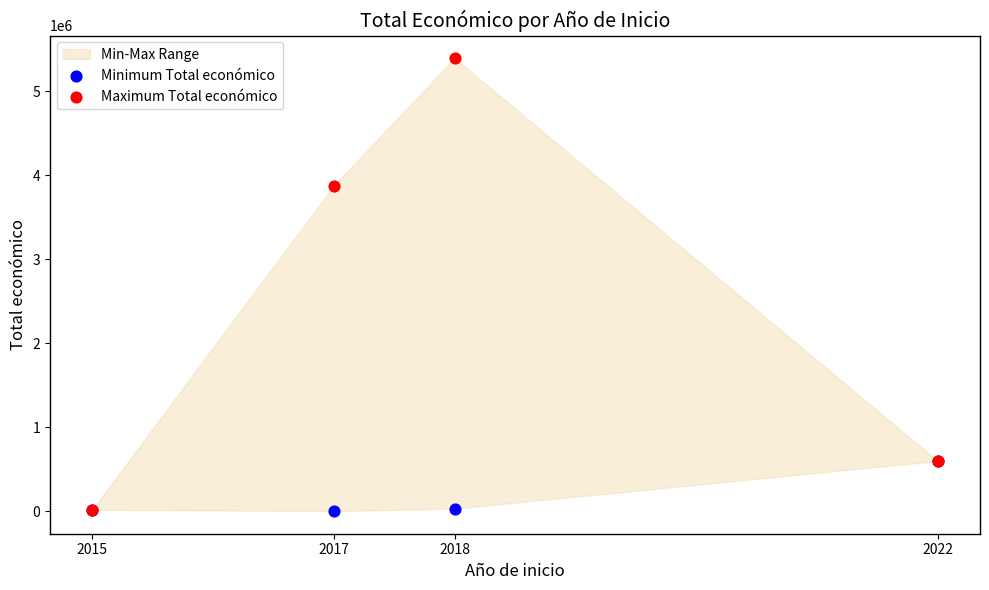

In the Maximum Total económico series, what Y value is closest to 2705274?

3875118